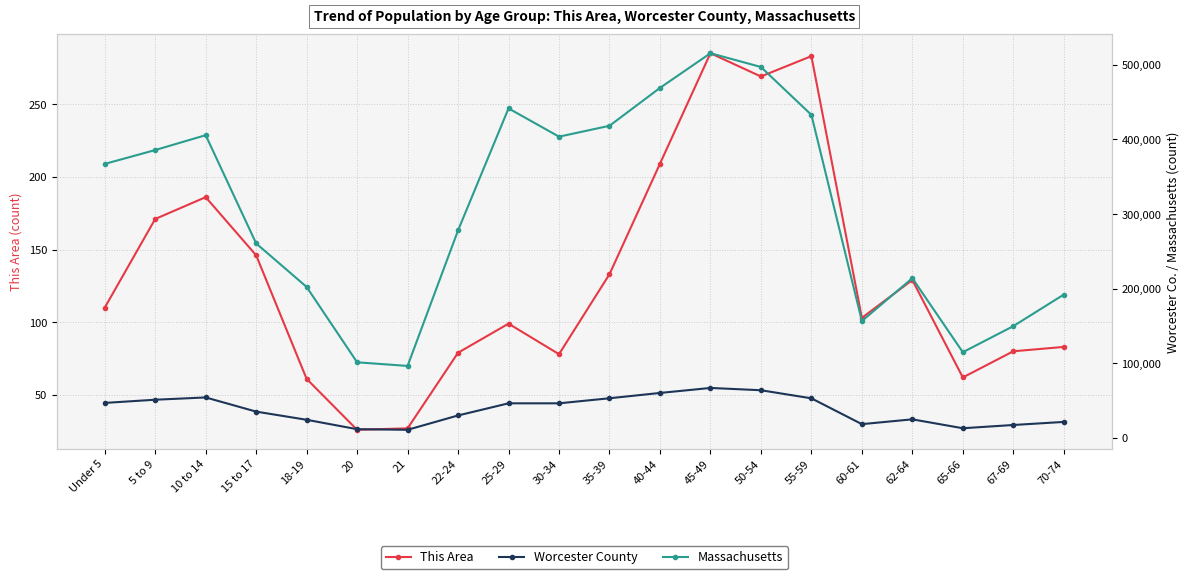

True or false: Worcester County and Massachusetts intersect in this chart.

False